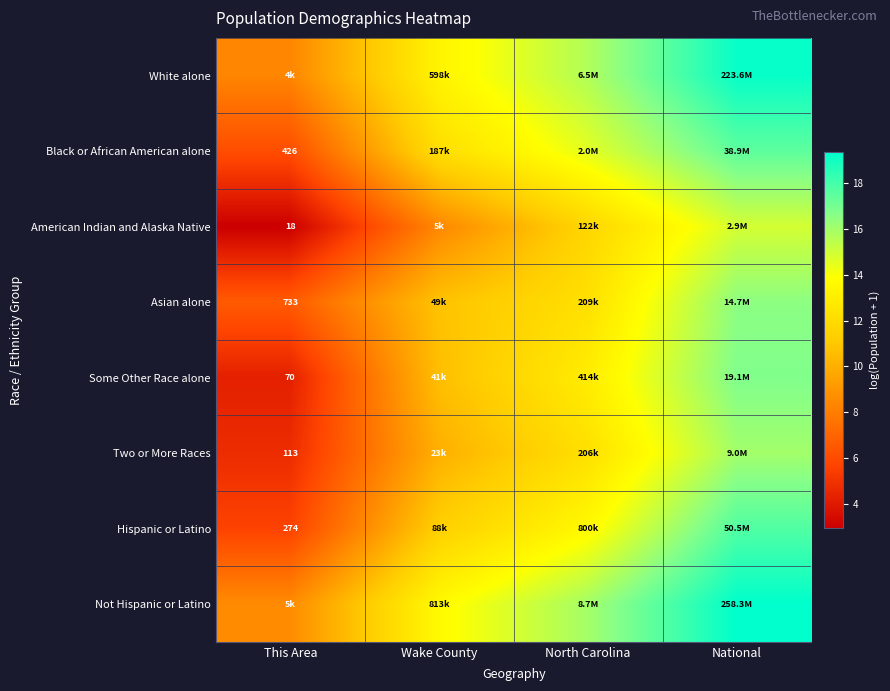

What is the highest value of the White alone series?

19.2